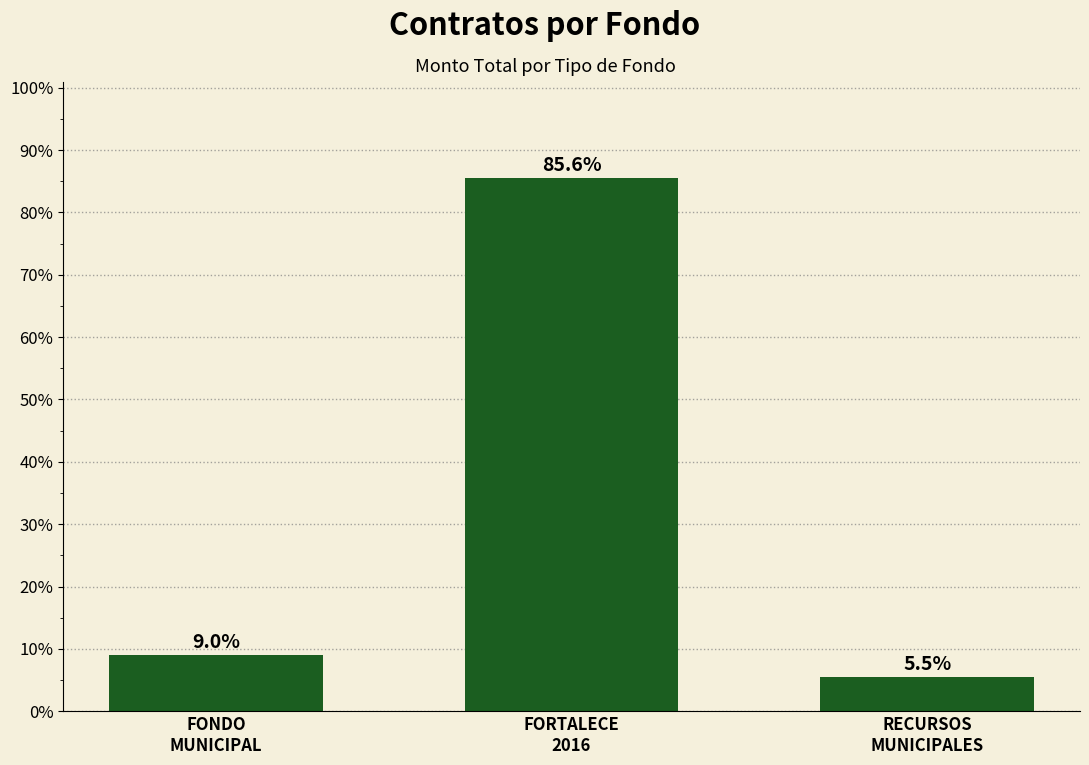

Reading left to right, transcribe all the data shown in this chart.

9.0	85.6	5.5